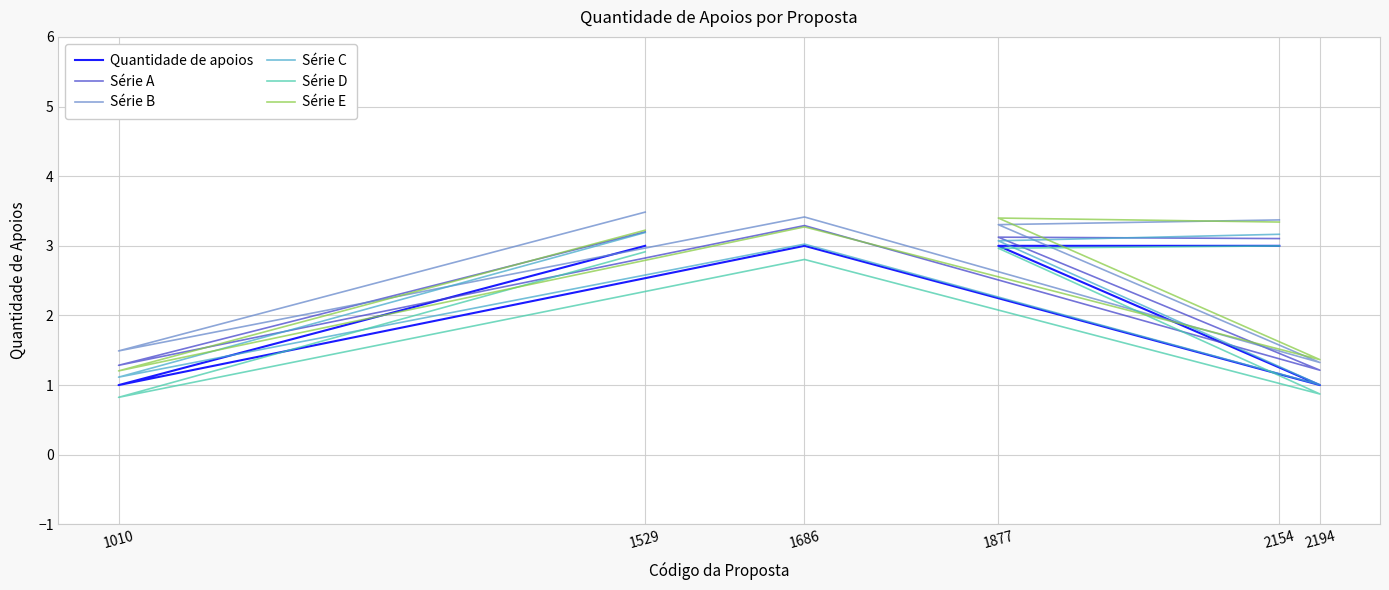

Which series has the largest range (max minus min)?

Série E